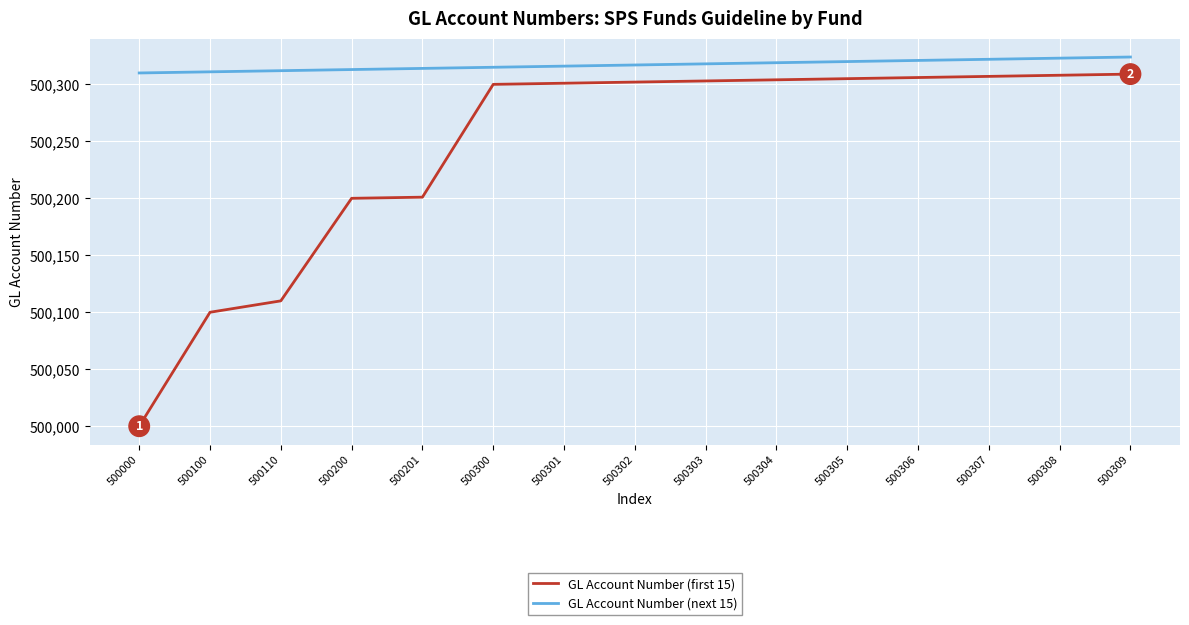

True or false: GL Account Number (next 15) has a value of 854000 at 500301.

False